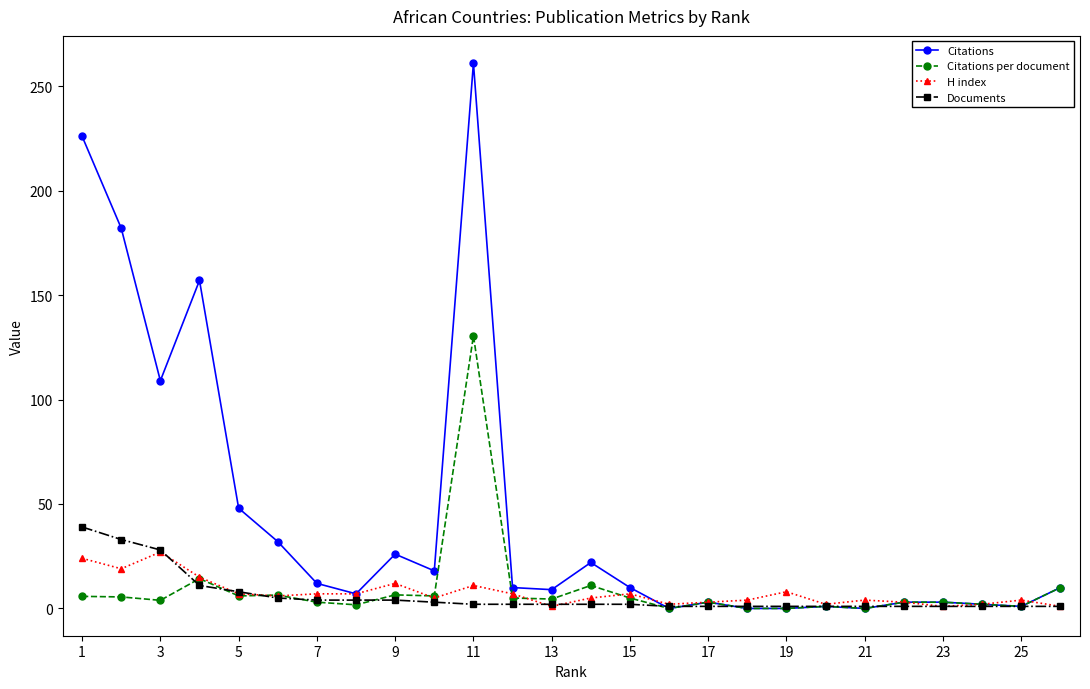

What is the value of the Citations point at the 2nd from the left?

182.0